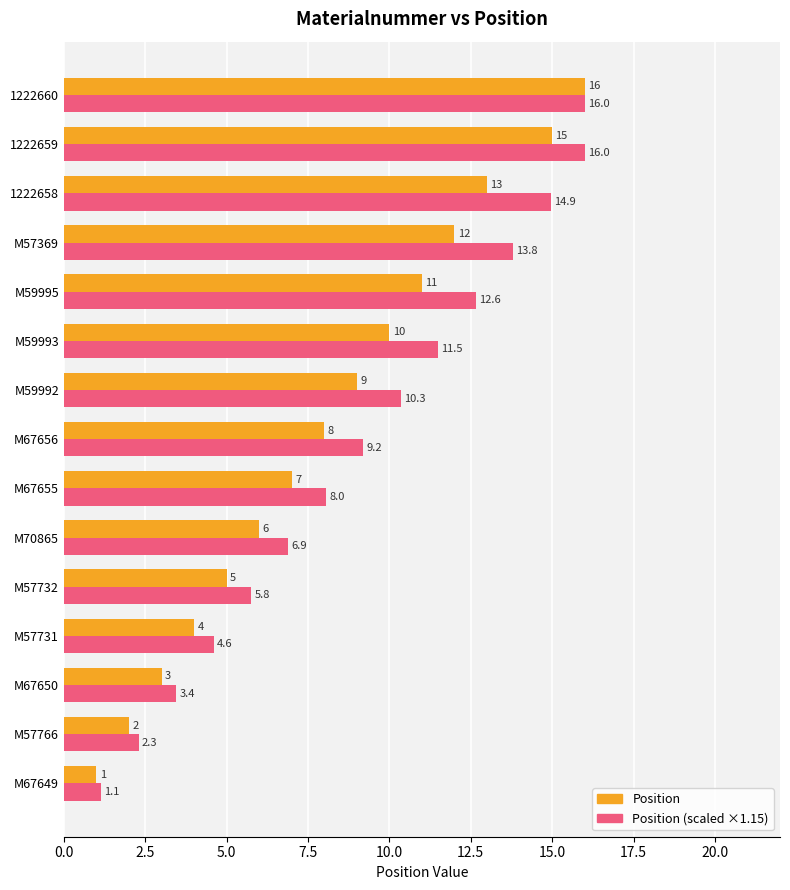

At which category is the sum across all series the highest?

1222660